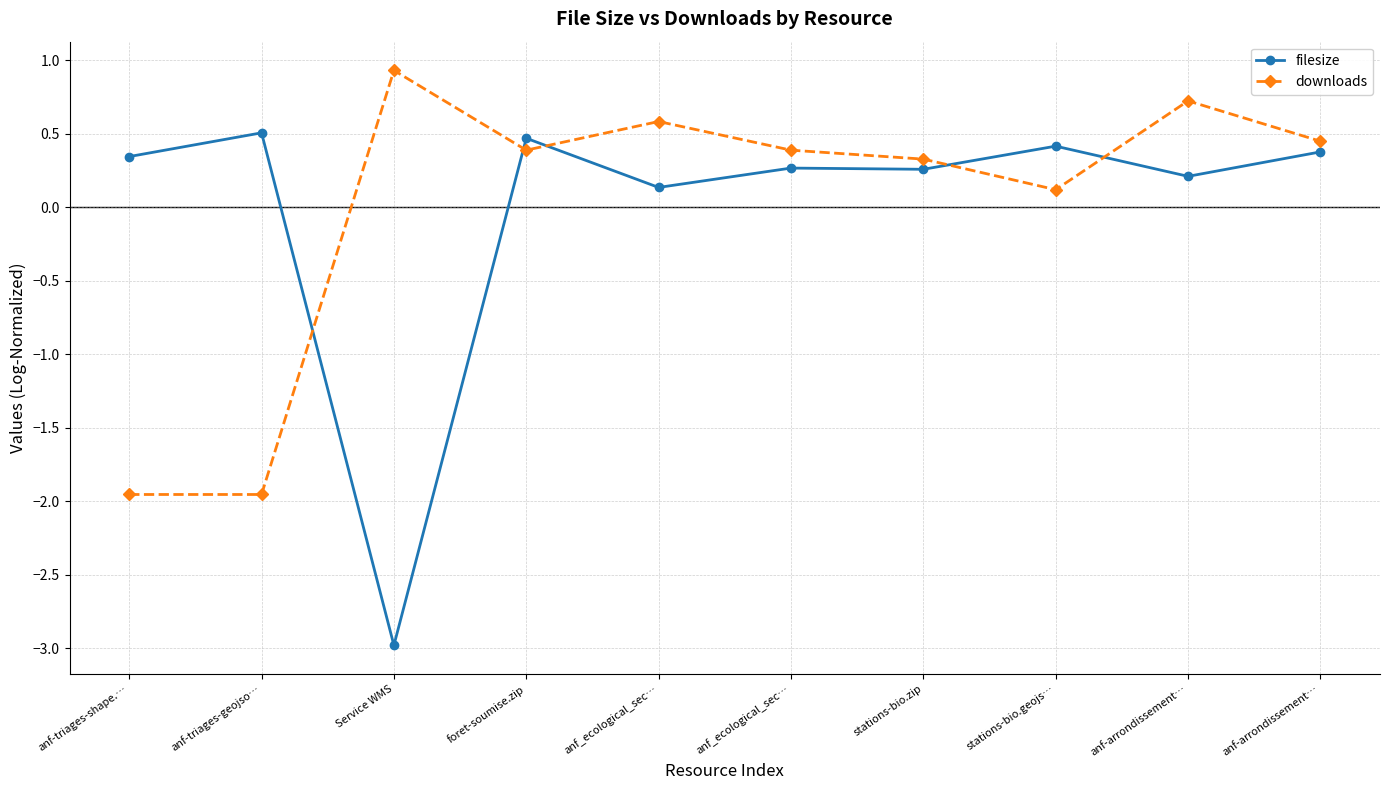

Where do downloads and filesize first cross each other?

anf-triages-geojso… and Service WMS